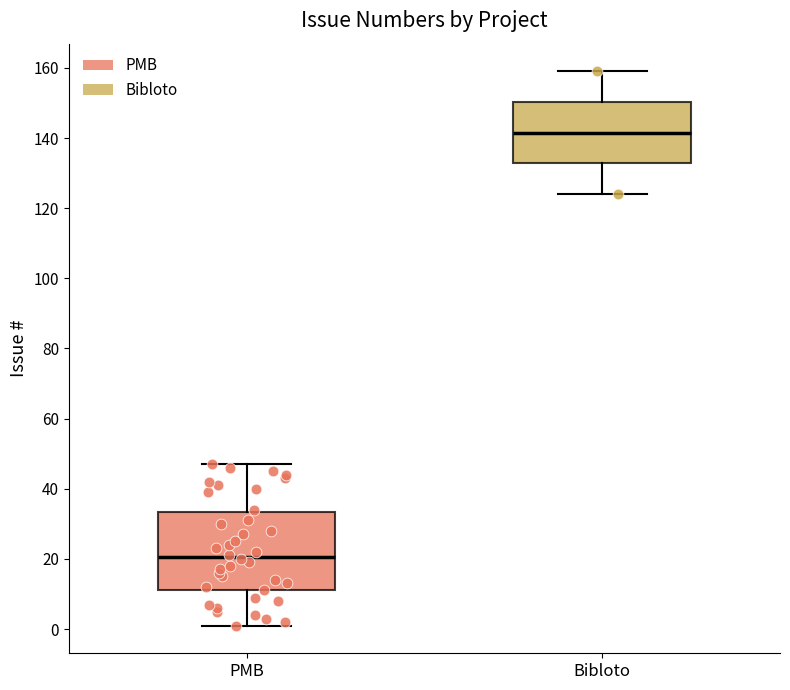

Reading left to right, transcribe this box plot: for each box, give where its median line is, the range the box spans, and where its two whiskers end, as read against the y-axis. The values are not printed on the chart, so give them approximately, as read against the axis.

PMB: median 20, box 12 to 34, whiskers 2 to 48
Bibloto: median 142, box 132 to 150, whiskers 124 to 160